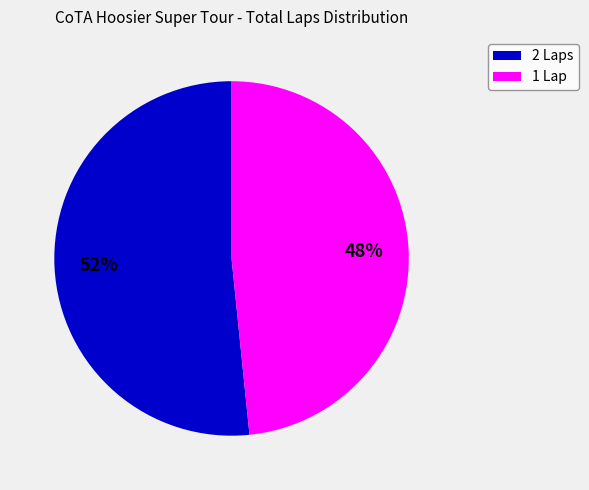

Which category has the biggest portion of the pie?

2 Laps